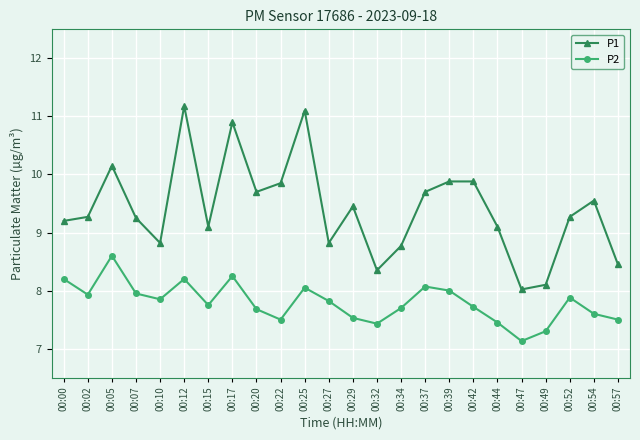

True or false: P1 has a value of 5.5 at 00:10.

False